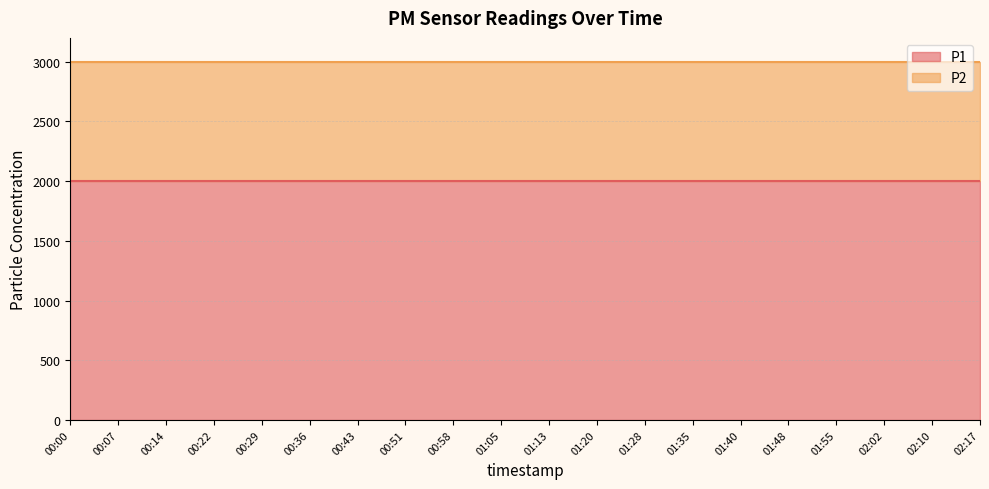

Count the number of categories in the chart.

20